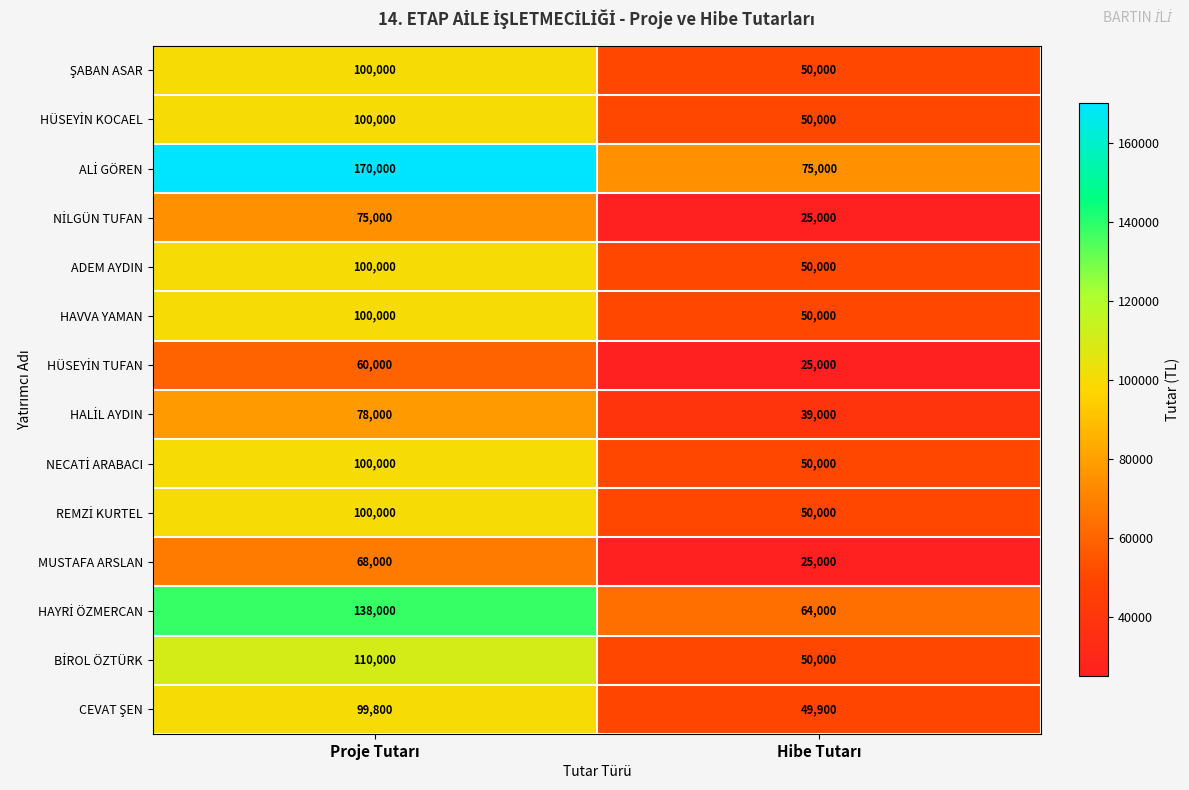

What is the difference between the maximum and minimum values in the ADEM AYDIN series?

50000